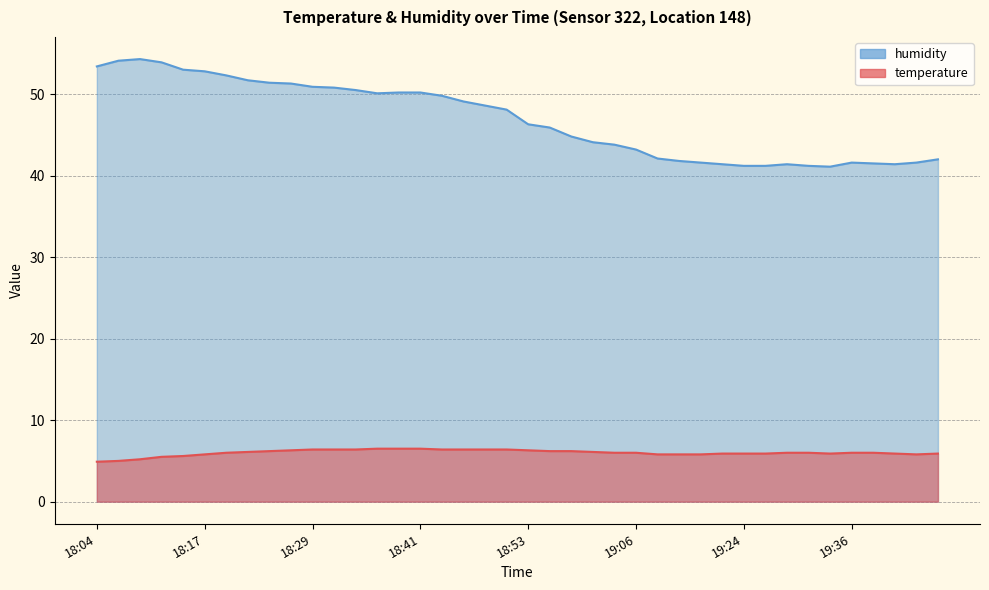

Is it true that temperature equals 5.2 at 18:09?

True